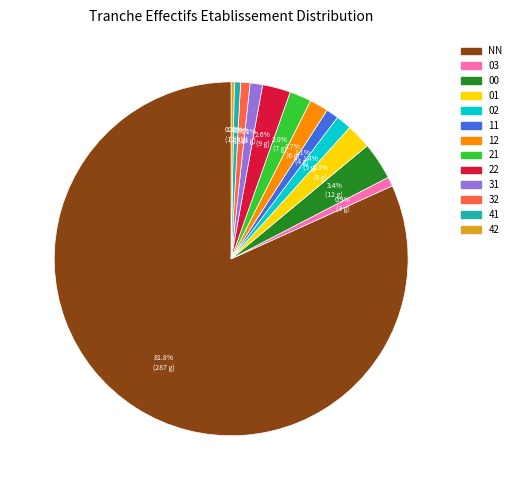

To the nearest percent, what percentage of the pie is 00?

3%